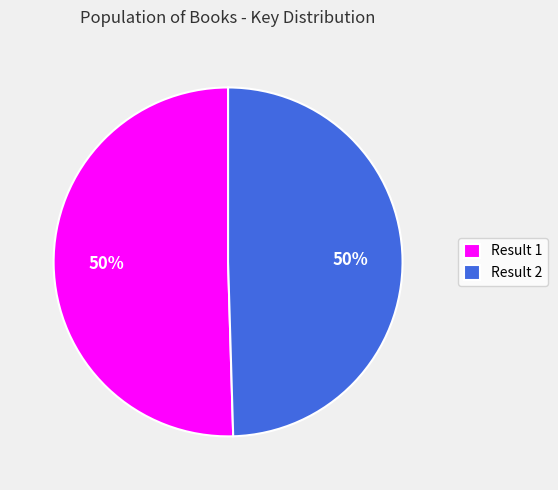

Combined, do Result 1 and Result 2 account for over 50%?

Yes